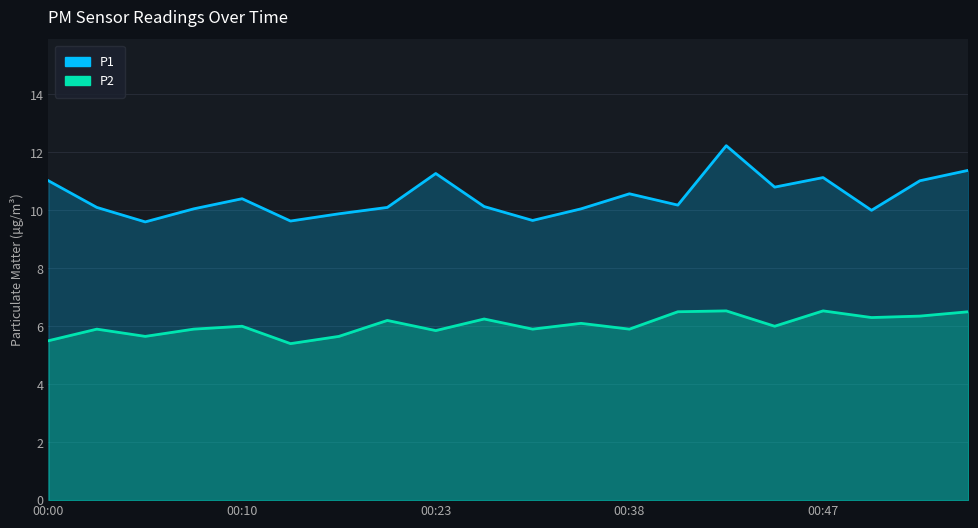

Is it true that P2 equals 2.4 at 00:10?

False